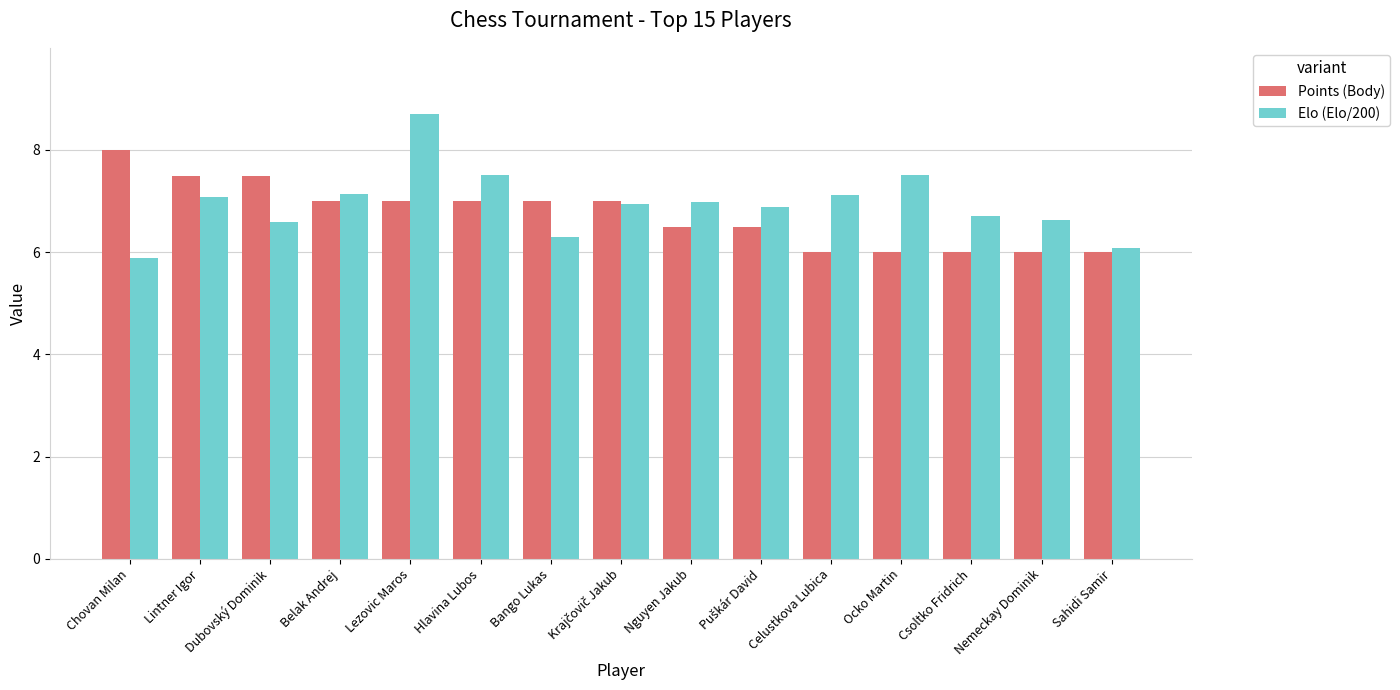

Are the bars horizontal?

No